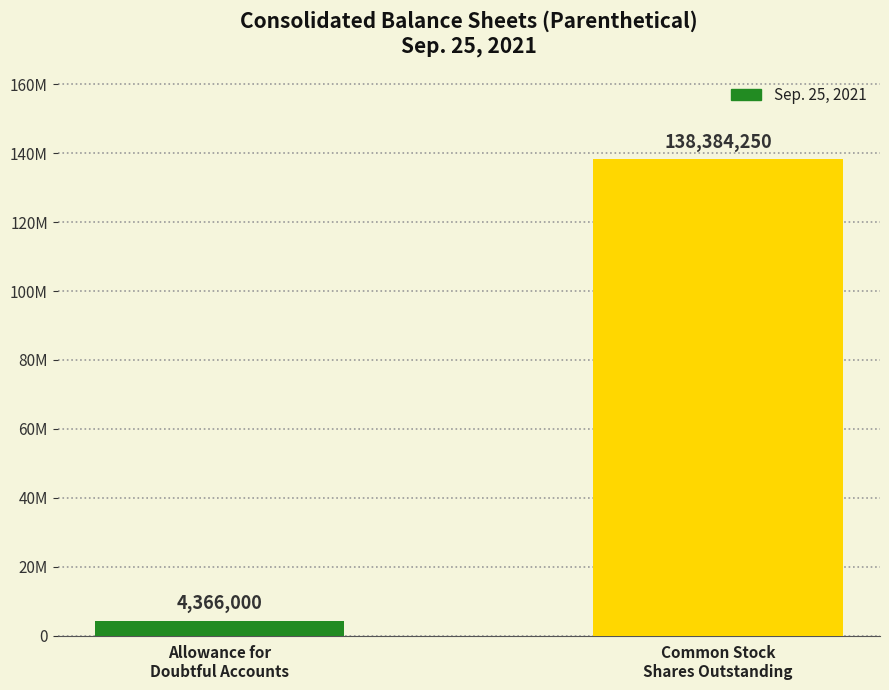

Rank the categories by value from highest to lowest.

Common Stock
Shares Outstanding, Allowance for
Doubtful Accounts